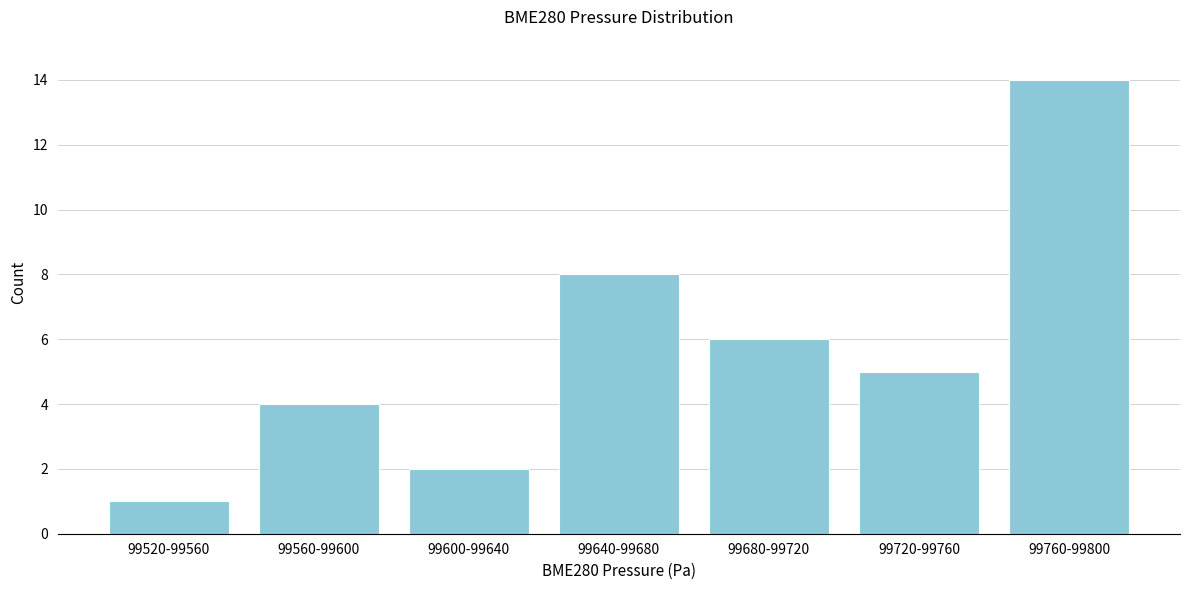

Reading left to right, list all the values displayed in this chart.

1	4	2	8	6	5	14